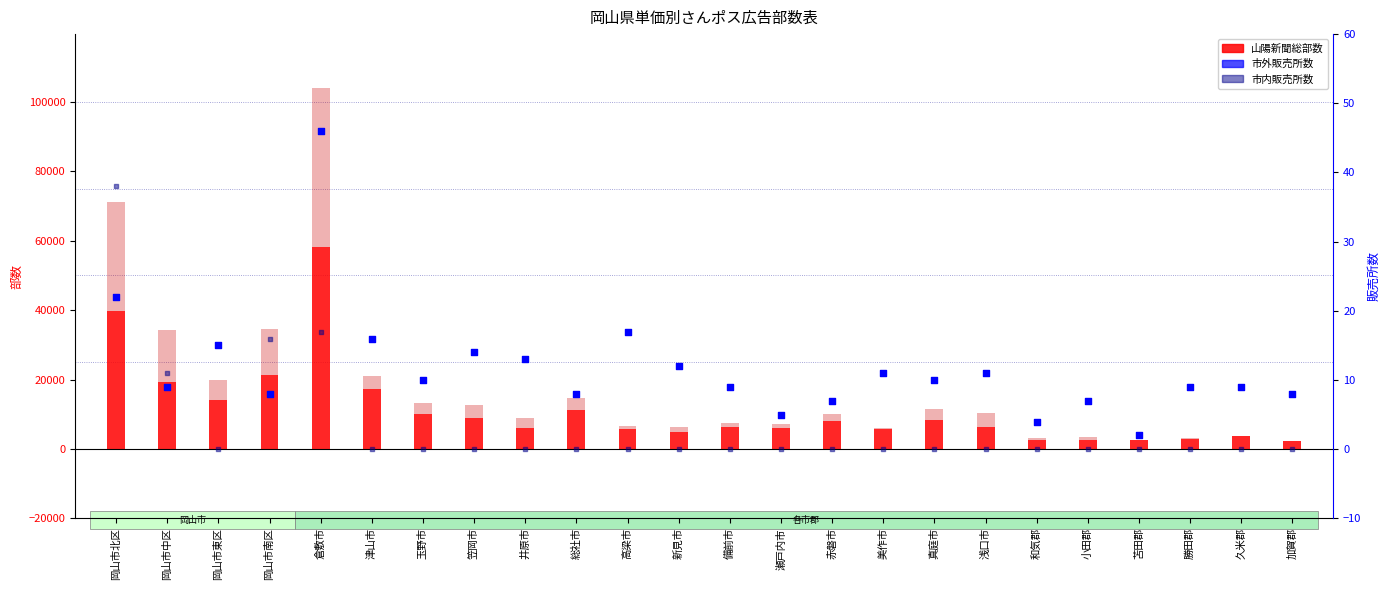

Is the value of 山陽新聞総部数 at 井原市 greater than the value of 合計総部数(差分) at 高梁市?

Yes